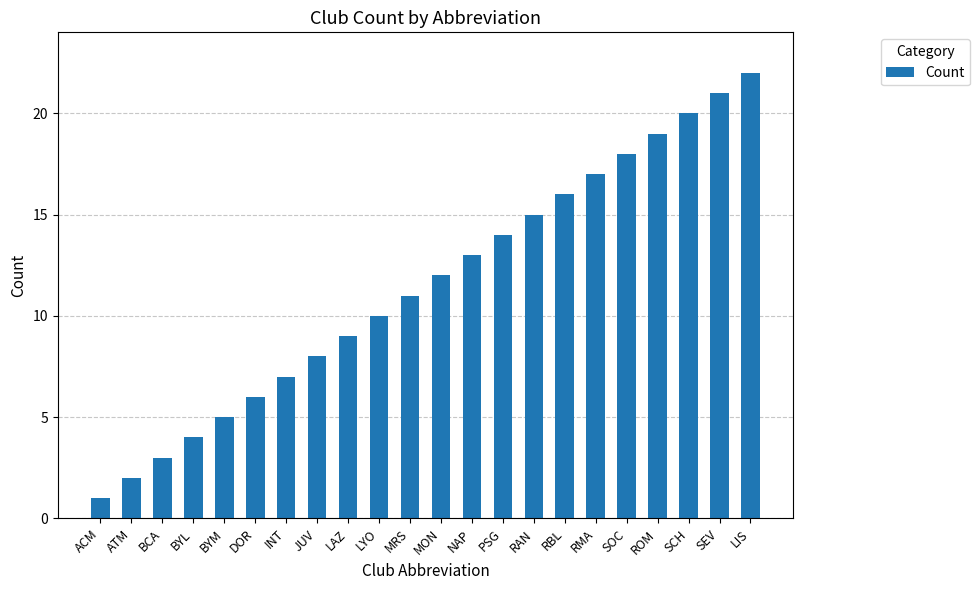

How many bars are there in total?

22